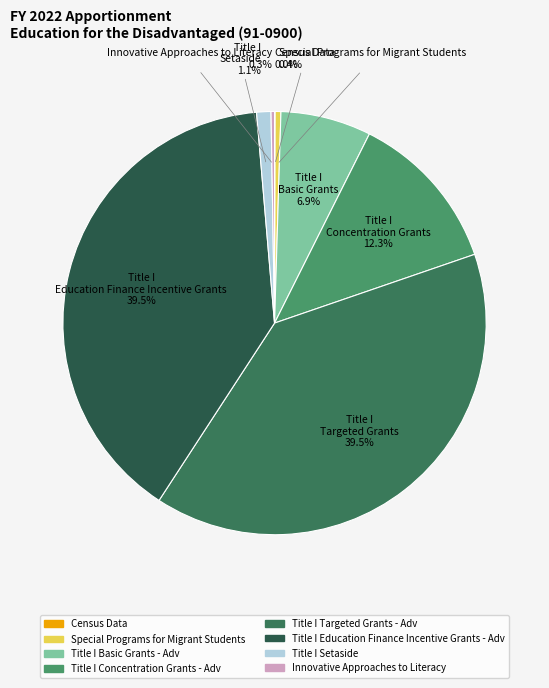

To the nearest percent, what portion does Title I Concentration Grants - Adv represent?

12%